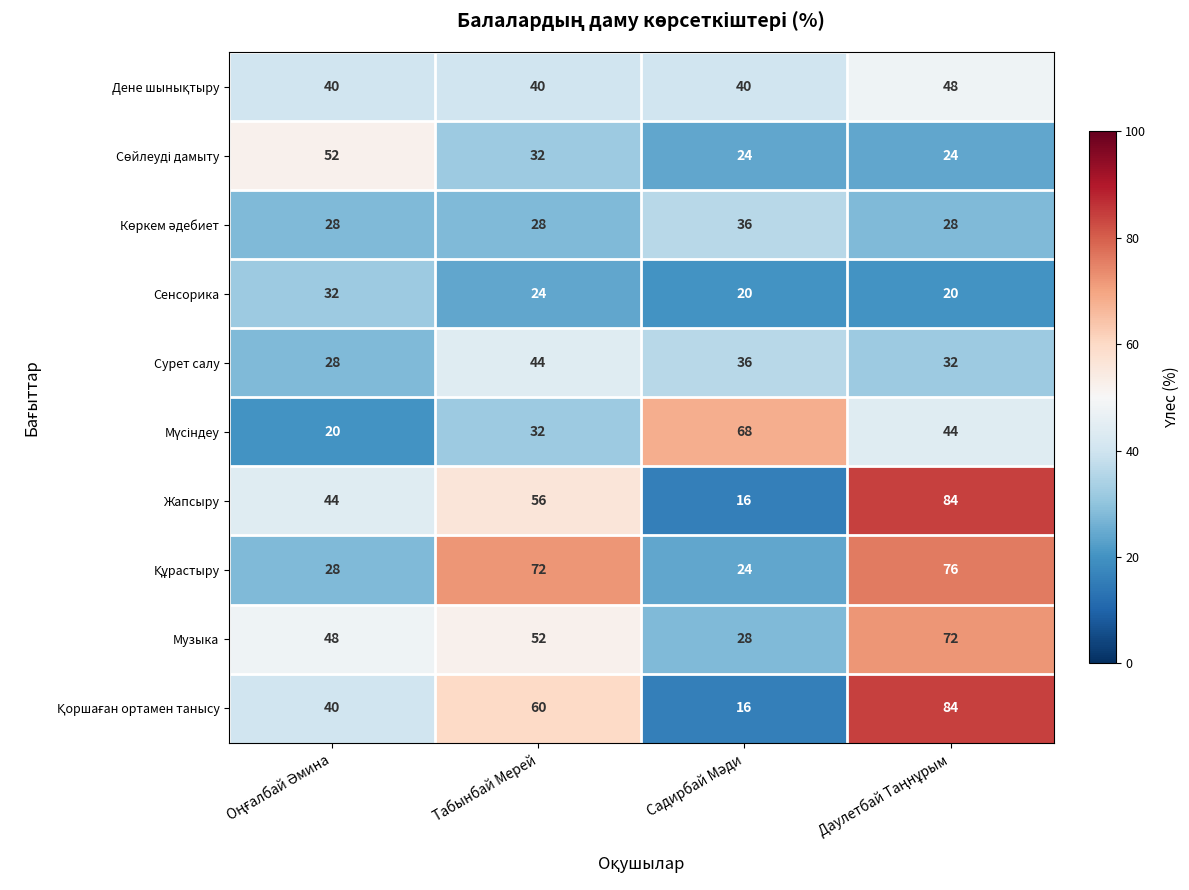

What is the maximum value shown in the chart?

84